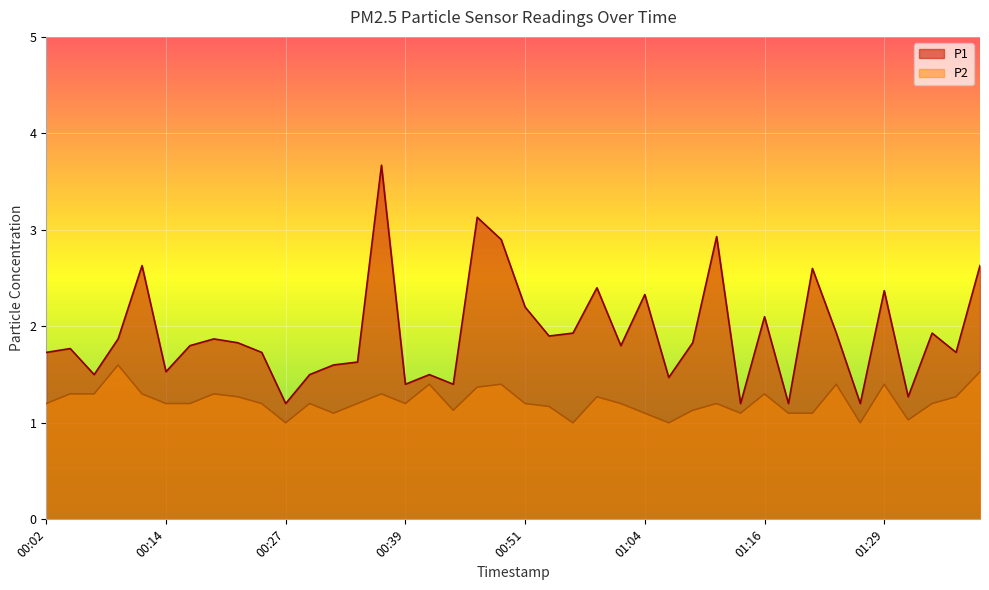

What value does the P1 series have at 00:19?

1.9